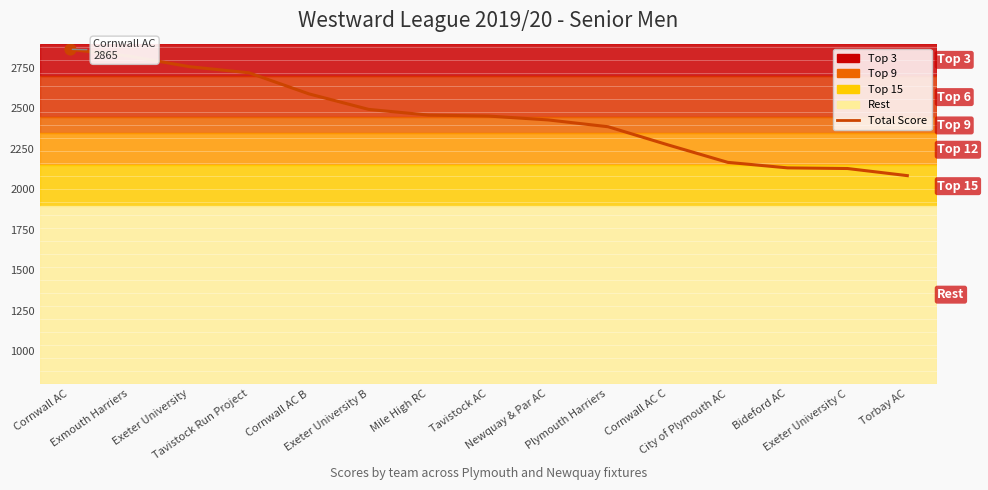

What is the change in value from Mile High RC to City of Plymouth AC?

-292